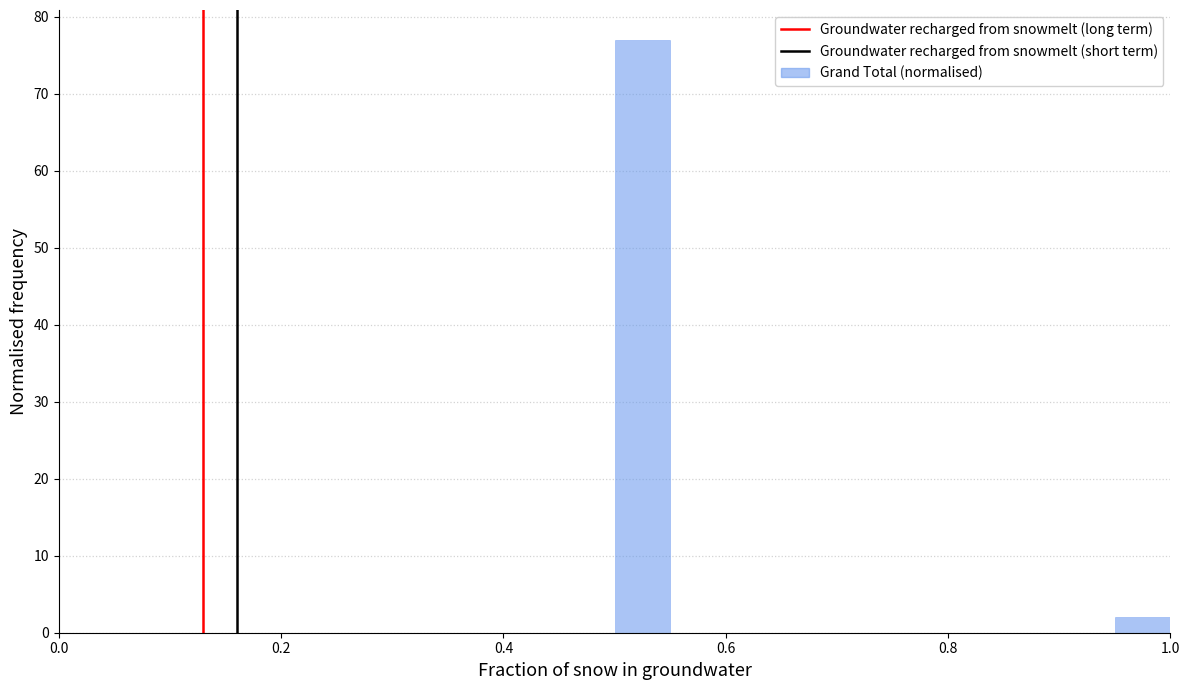

Read against the x-axis, roughly where is the centre of the tallest bar?

0.52